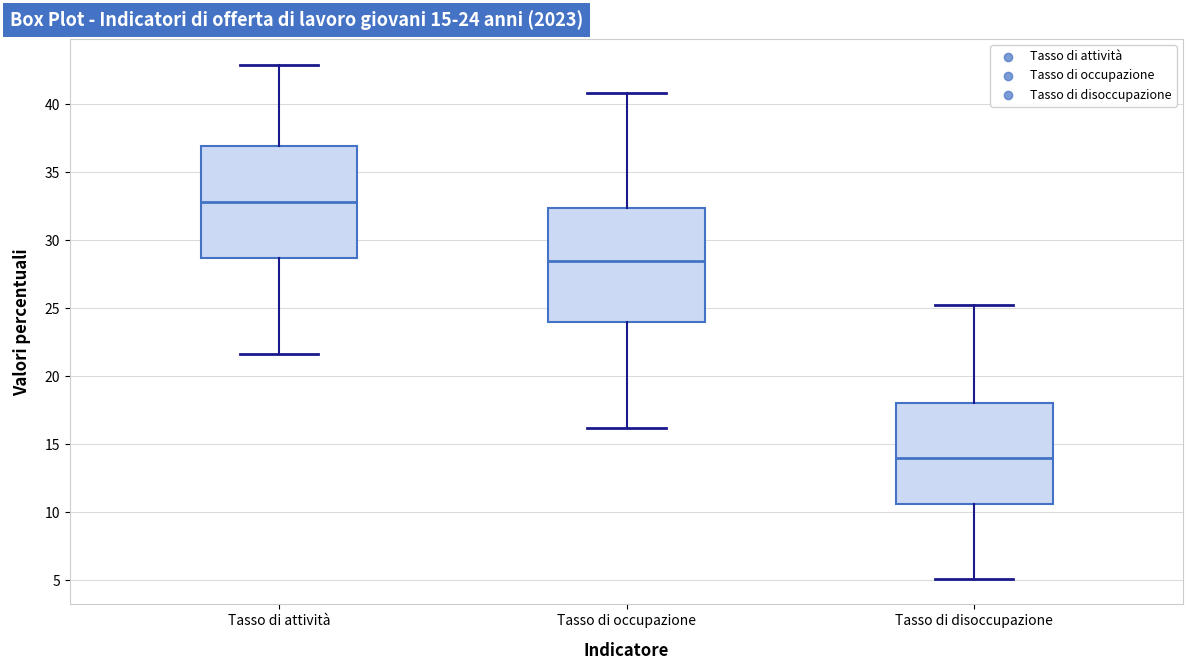

Where does the upper whisker of the box for Tasso di disoccupazione end on the y-axis? The values are not printed on the chart, so give them approximately, as read against the axis.

25.0